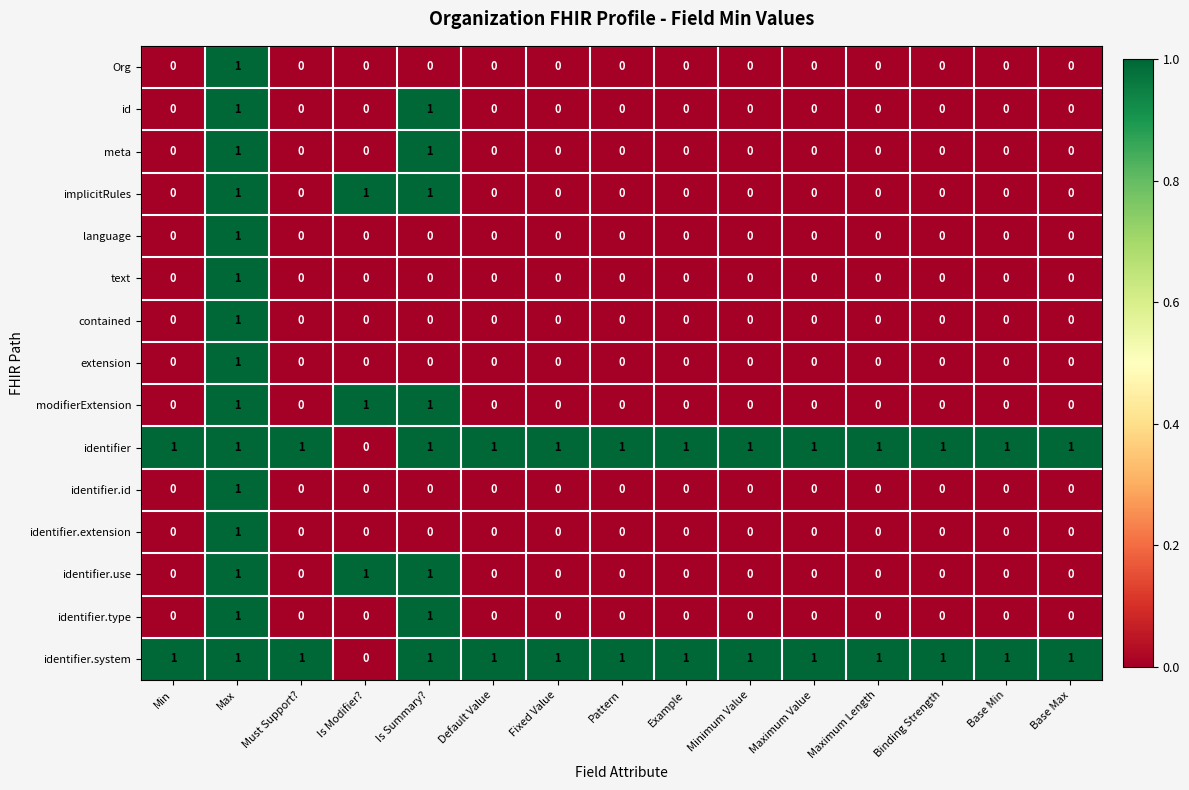

How many series are shown in this chart?

15